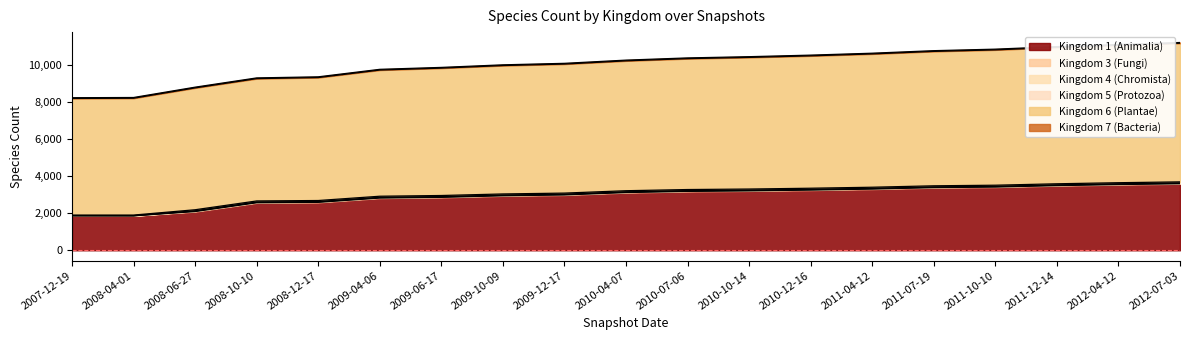

At which category does the chart reach its peak across all series?

2012-07-03